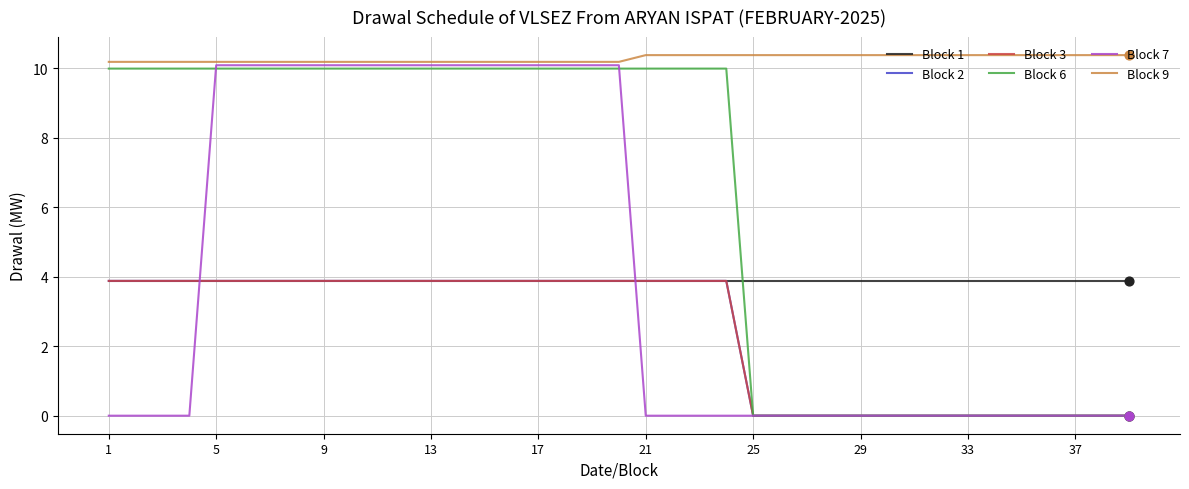

Is this an area chart (filled region under the line)?

No